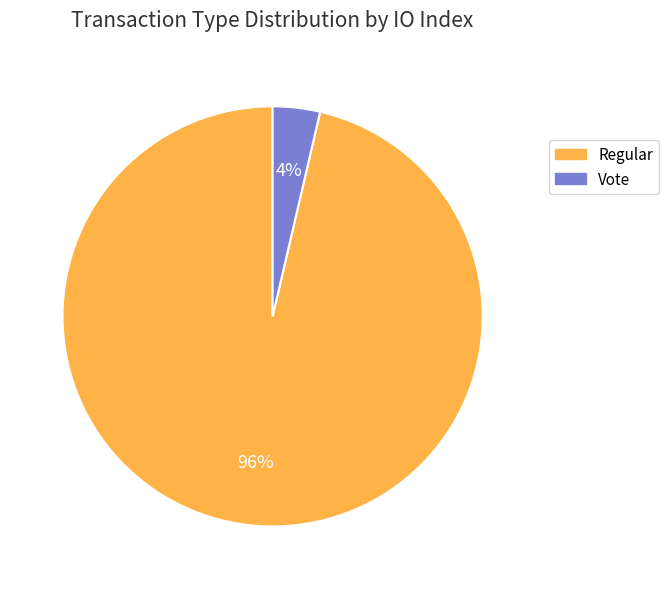

Is the sum of Vote and Regular greater than half?

Yes